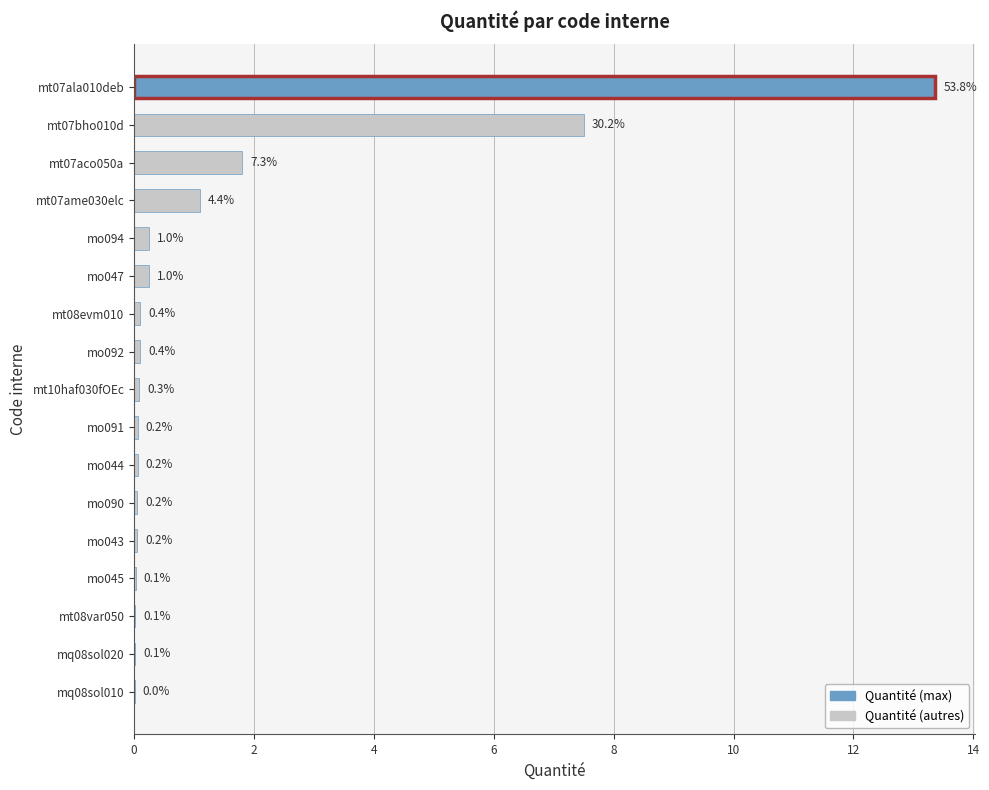

Are the bars horizontal?

Yes